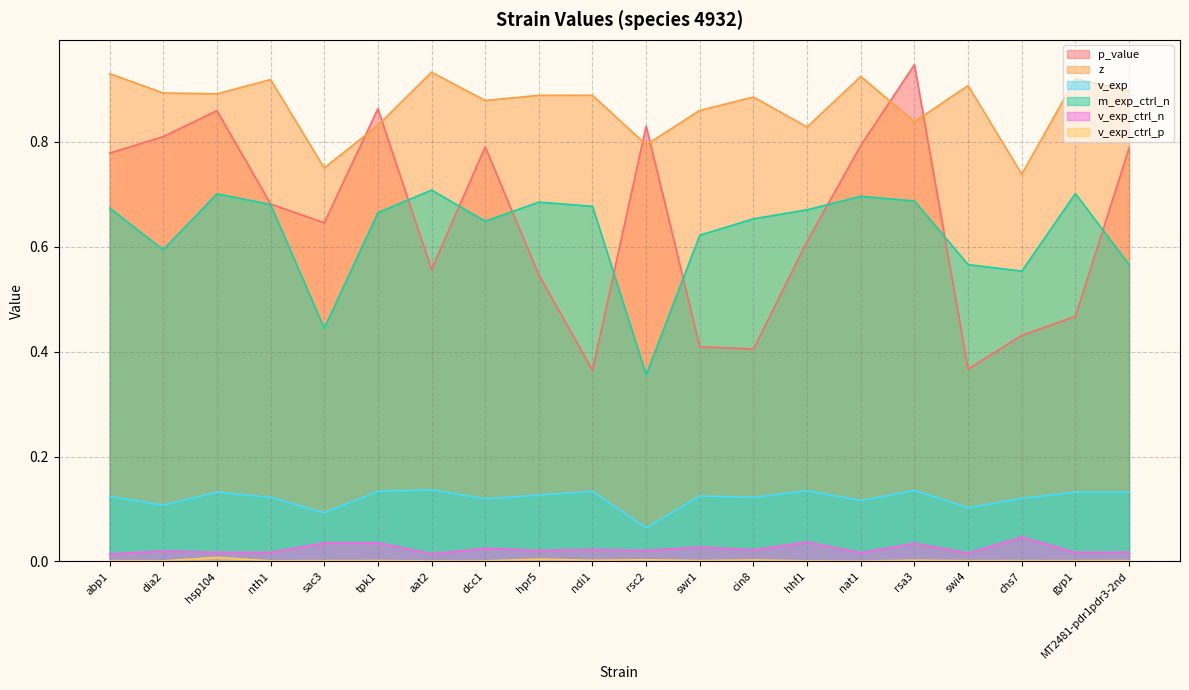

Reading left to right, transcribe all the data shown in this chart.

p_value: abp1=0.8	dia2=0.8	hsp104=0.9	nth1=0.7	sac3=0.6	tpk1=0.9	aat2=0.6	dcc1=0.8	hpr5=0.5	ndi1=0.4	rsc2=0.8	swr1=0.4	cin8=0.4	hhf1=0.6	nat1=0.8	rsa3=0.9	swi4=0.4	chs7=0.4	gyp1=0.5	MT2481-pdr1pdr3-2nd=0.8
z: abp1=0.9	dia2=0.9	hsp104=0.9	nth1=0.9	sac3=0.8	tpk1=0.8	aat2=0.9	dcc1=0.9	hpr5=0.9	ndi1=0.9	rsc2=0.8	swr1=0.9	cin8=0.9	hhf1=0.8	nat1=0.9	rsa3=0.8	swi4=0.9	chs7=0.7	gyp1=0.9	MT2481-pdr1pdr3-2nd=0.9
v_exp: abp1=0.1	dia2=0.1	hsp104=0.1	nth1=0.1	sac3=0.1	tpk1=0.1	aat2=0.1	dcc1=0.1	hpr5=0.1	ndi1=0.1	rsc2=0.1	swr1=0.1	cin8=0.1	hhf1=0.1	nat1=0.1	rsa3=0.1	swi4=0.1	chs7=0.1	gyp1=0.1	MT2481-pdr1pdr3-2nd=0.1
m_exp_ctrl_n: abp1=0.7	dia2=0.6	hsp104=0.7	nth1=0.7	sac3=0.4	tpk1=0.7	aat2=0.7	dcc1=0.6	hpr5=0.7	ndi1=0.7	rsc2=0.4	swr1=0.6	cin8=0.7	hhf1=0.7	nat1=0.7	rsa3=0.7	swi4=0.6	chs7=0.6	gyp1=0.7	MT2481-pdr1pdr3-2nd=0.6
v_exp_ctrl_n: abp1=0.0	dia2=0.0	hsp104=0.0	nth1=0.0	sac3=0.0	tpk1=0.0	aat2=0.0	dcc1=0.0	hpr5=0.0	ndi1=0.0	rsc2=0.0	swr1=0.0	cin8=0.0	hhf1=0.0	nat1=0.0	rsa3=0.0	swi4=0.0	chs7=0.0	gyp1=0.0	MT2481-pdr1pdr3-2nd=0.0
v_exp_ctrl_p: abp1=0.0	dia2=0.0	hsp104=0.0	nth1=0.0	sac3=0.0	tpk1=0.0	aat2=0.0	dcc1=0.0	hpr5=0.0	ndi1=0.0	rsc2=0.0	swr1=0.0	cin8=0.0	hhf1=0.0	nat1=0.0	rsa3=0.0	swi4=0.0	chs7=0.0	gyp1=0.0	MT2481-pdr1pdr3-2nd=0.0